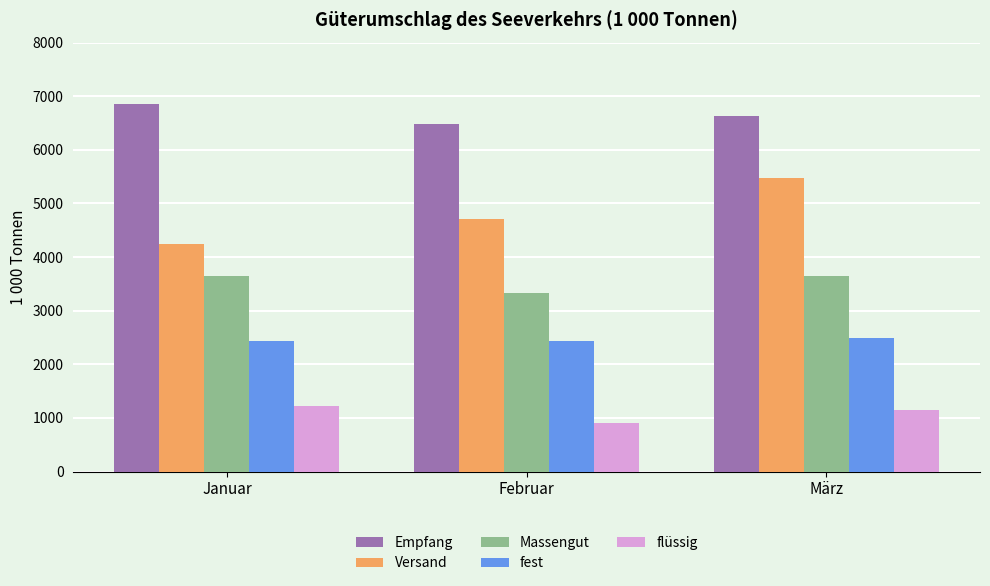

What is the label of the 3rd bar from the right?

Januar